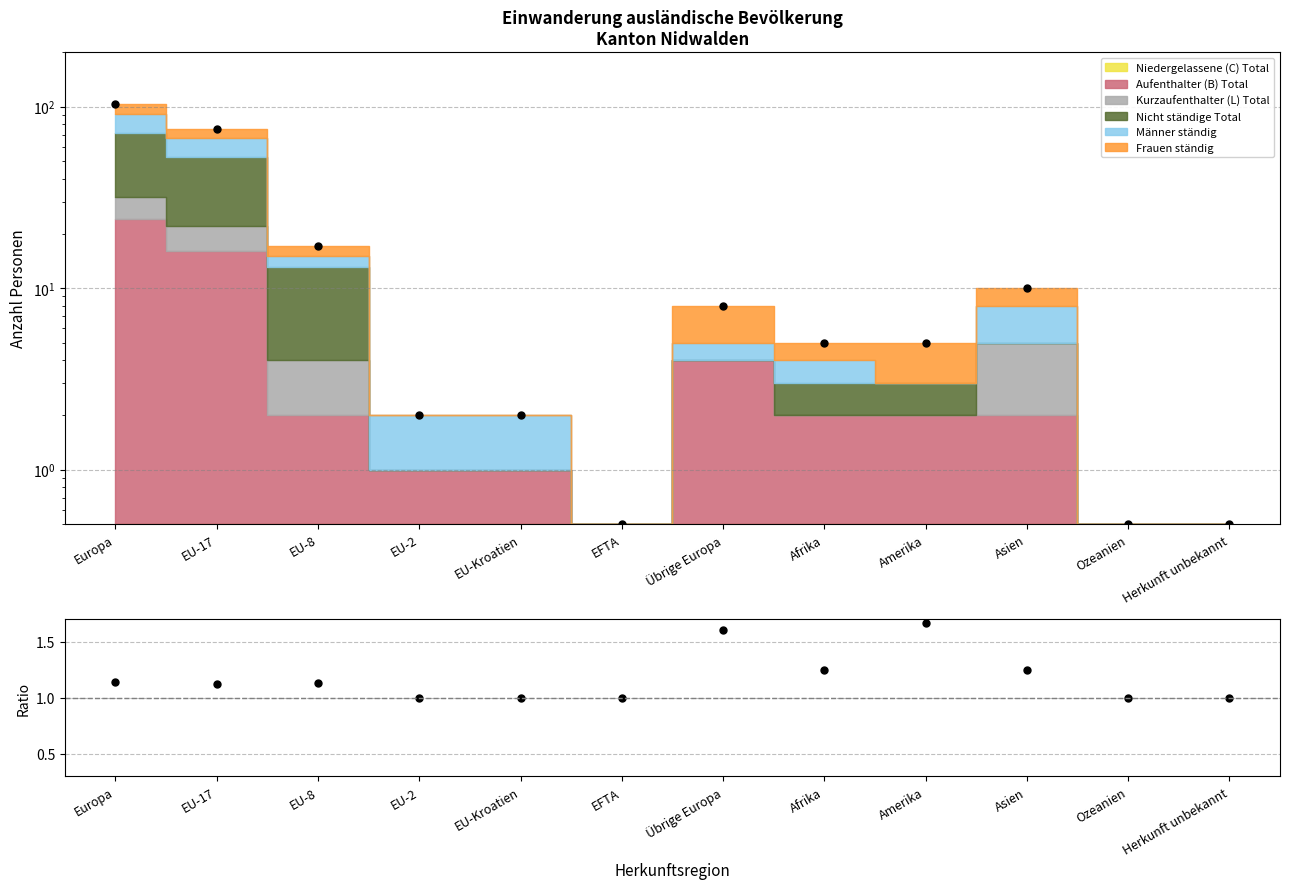

Reading left to right, extract all data points from this chart.

Total: Europa=104.0	EU-17=75.0	EU-8=17.0	EU-2=2.0	EU-Kroatien=2.0	EFTA=0.5	Übrige Europa=8.0	Afrika=5.0	Amerika=5.0	Asien=10.0	Ozeanien=0.5	Herkunft unbekannt=0.5
Total / MC: Europa=1.1	EU-17=1.1	EU-8=1.1	EU-2=1.0	EU-Kroatien=1.0	EFTA=1.0	Übrige Europa=1.6	Afrika=1.2	Amerika=1.7	Asien=1.2	Ozeanien=1.0	Herkunft unbekannt=1.0